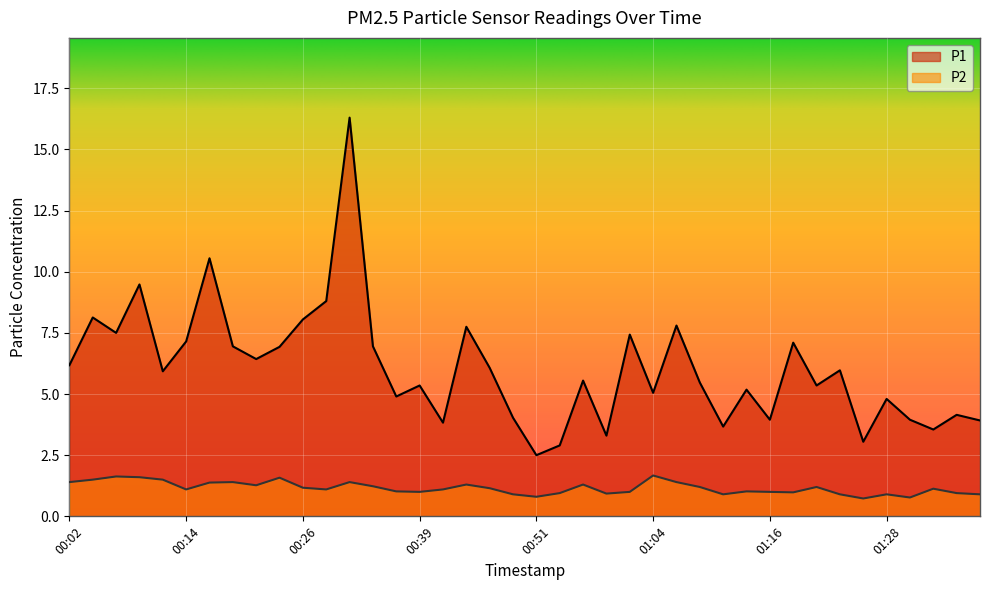

Between 00:49 and 01:33, which series saw the biggest shift?

P1